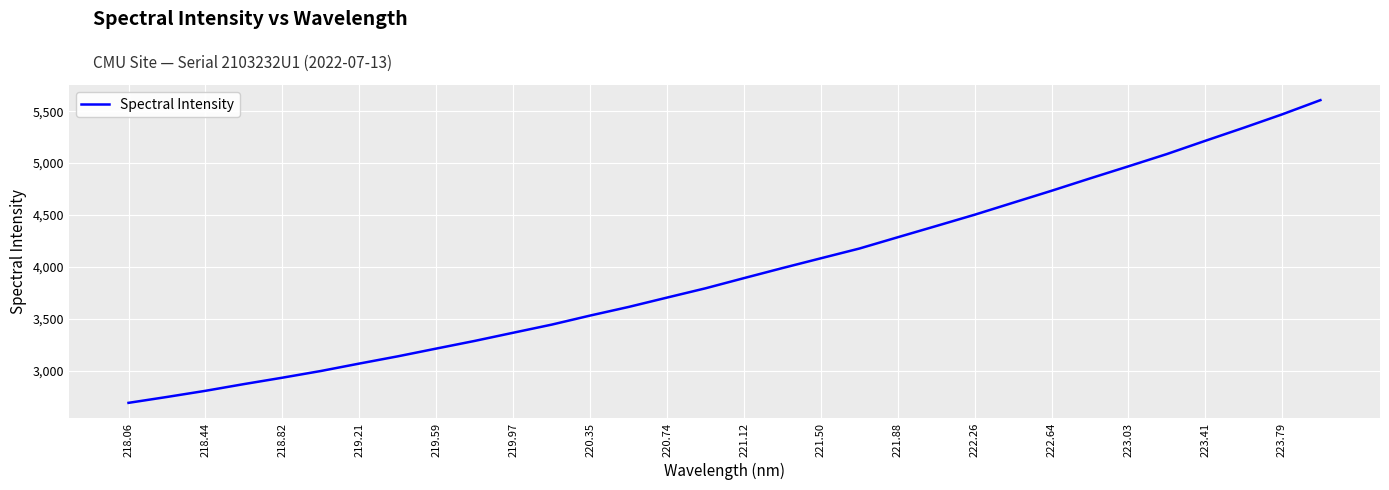

What is the minimum value shown in the chart?

2688.3